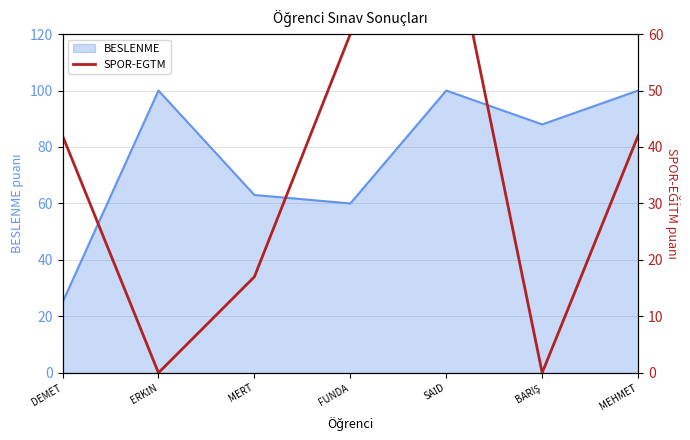

Approximately how many times larger is the value at DEMET compared to MERT?

2.5